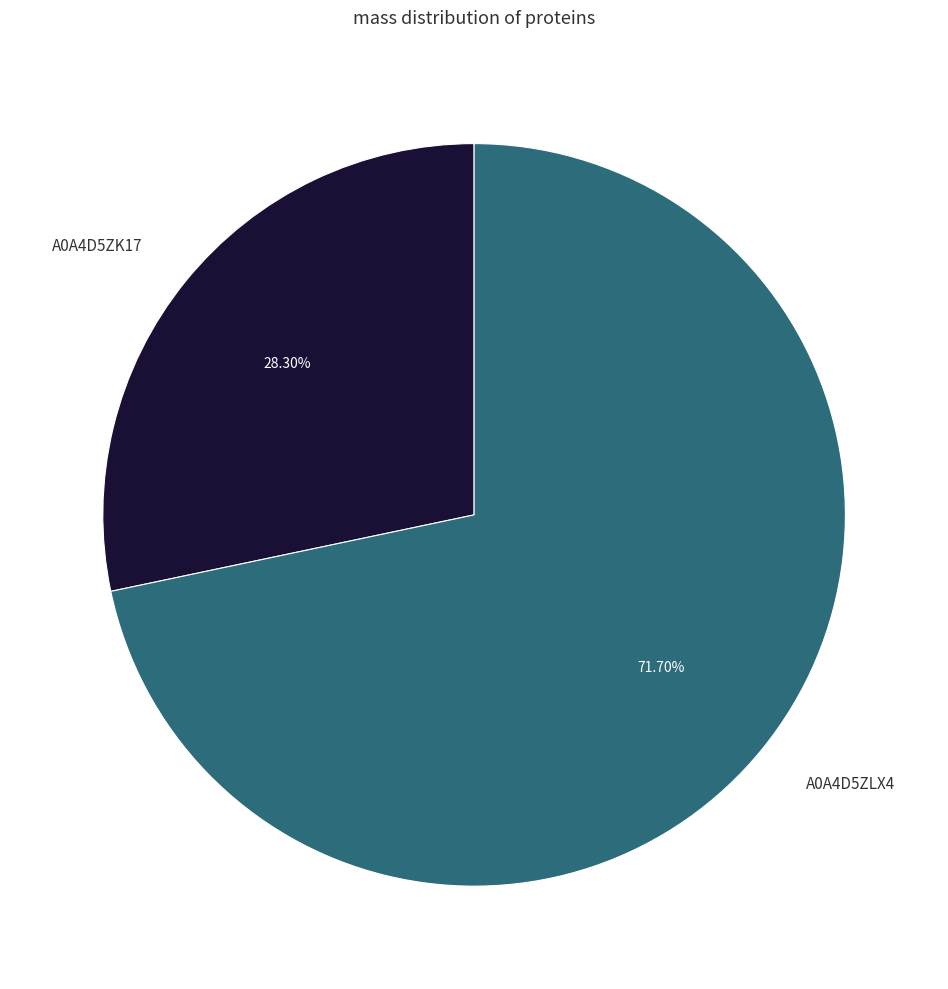

What percentage is the A0A4D5ZK17 slice, to the nearest percent?

28%